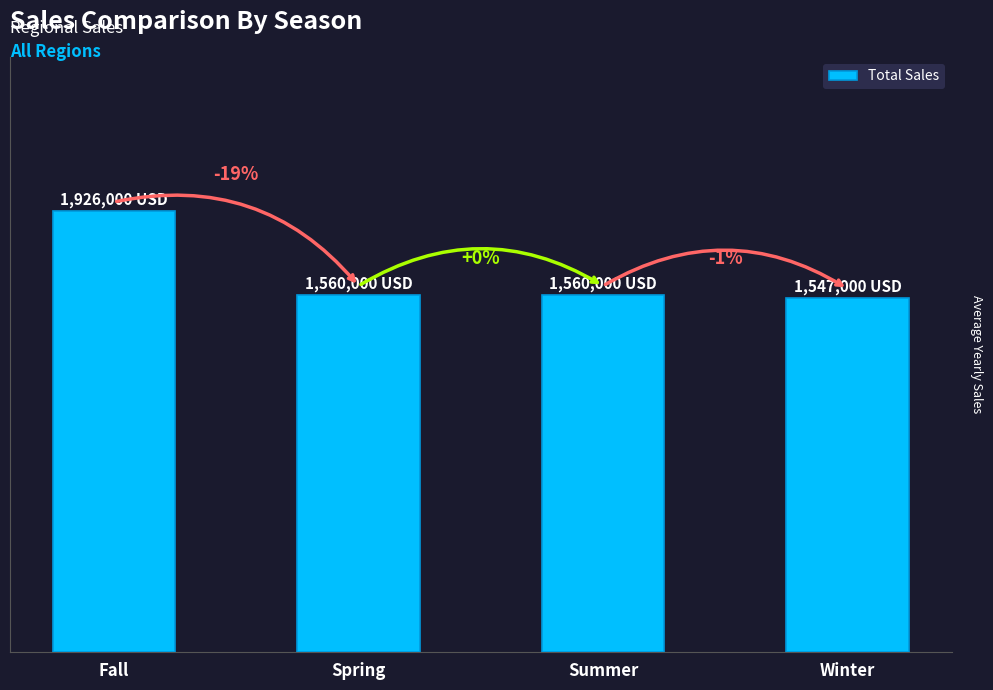

How many categories are shown in the chart?

4